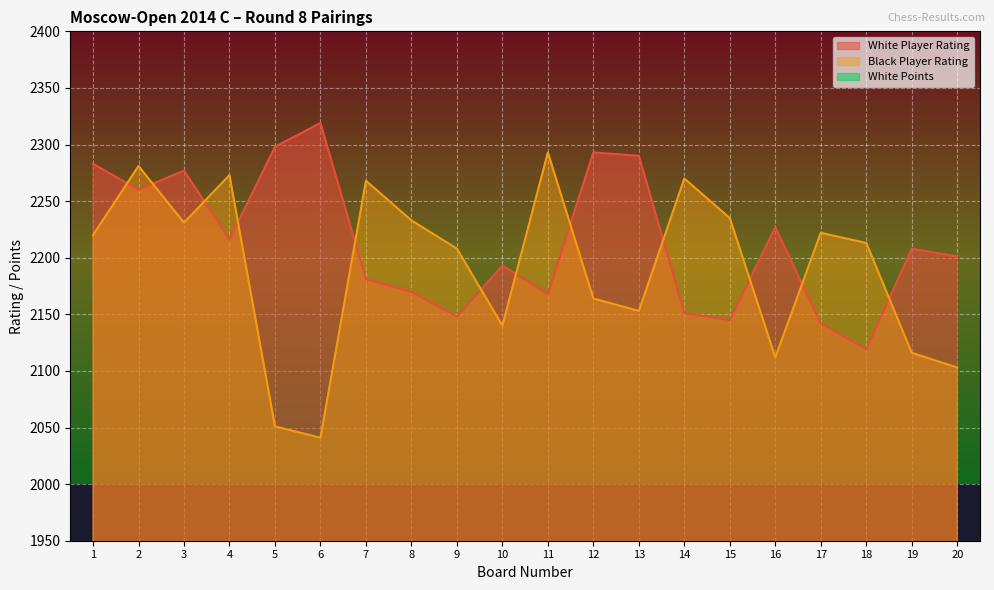

How many categories are shown in the chart?

20